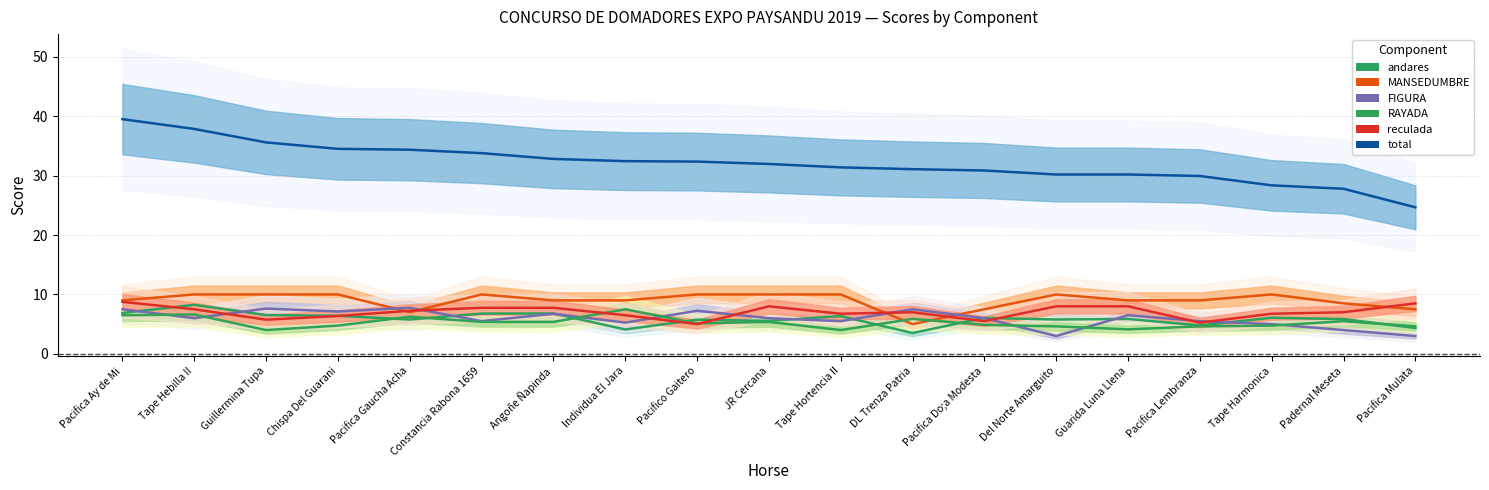

What is the difference between the highest and lowest values at Pacifica Lembranza?

25.3